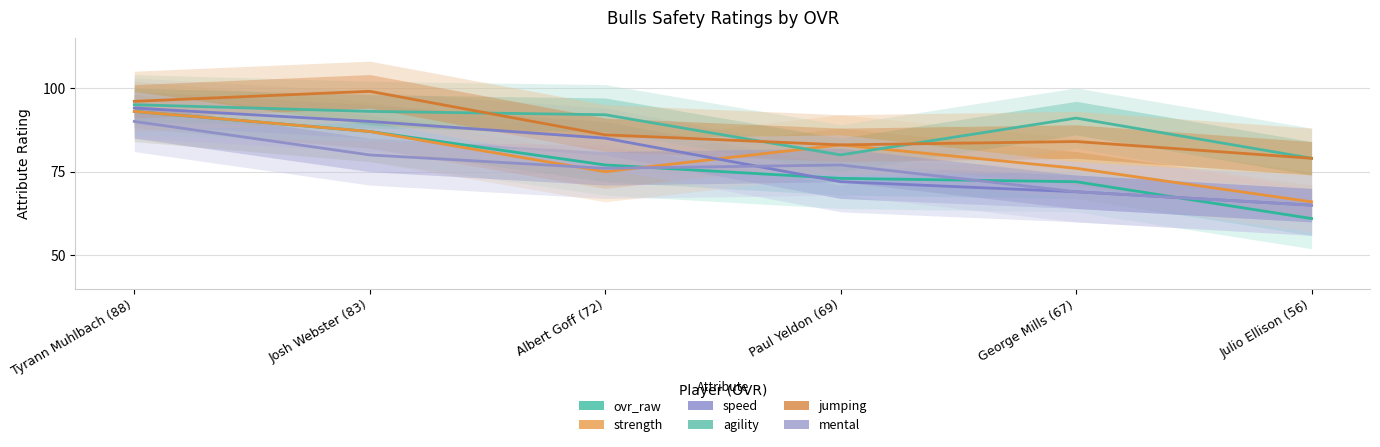

What is the label of the 1st point from the left?

Tyrann Muhlbach (88)